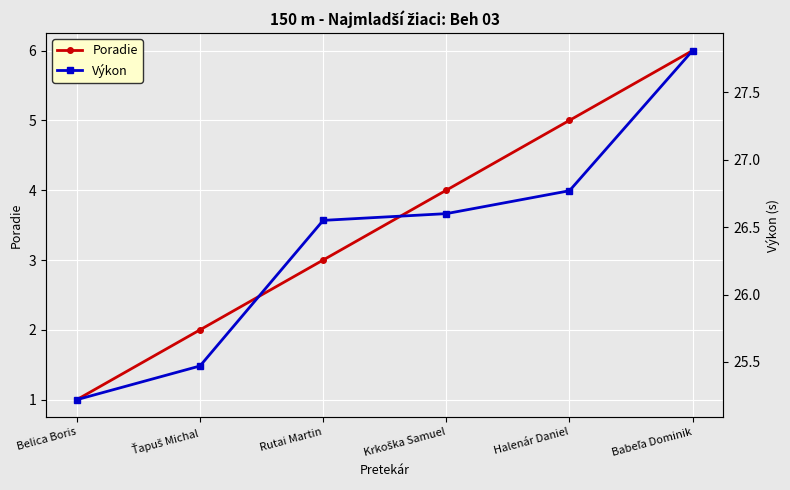

Between Rutai Martin and Krkoška Samuel, which is larger?

Krkoška Samuel